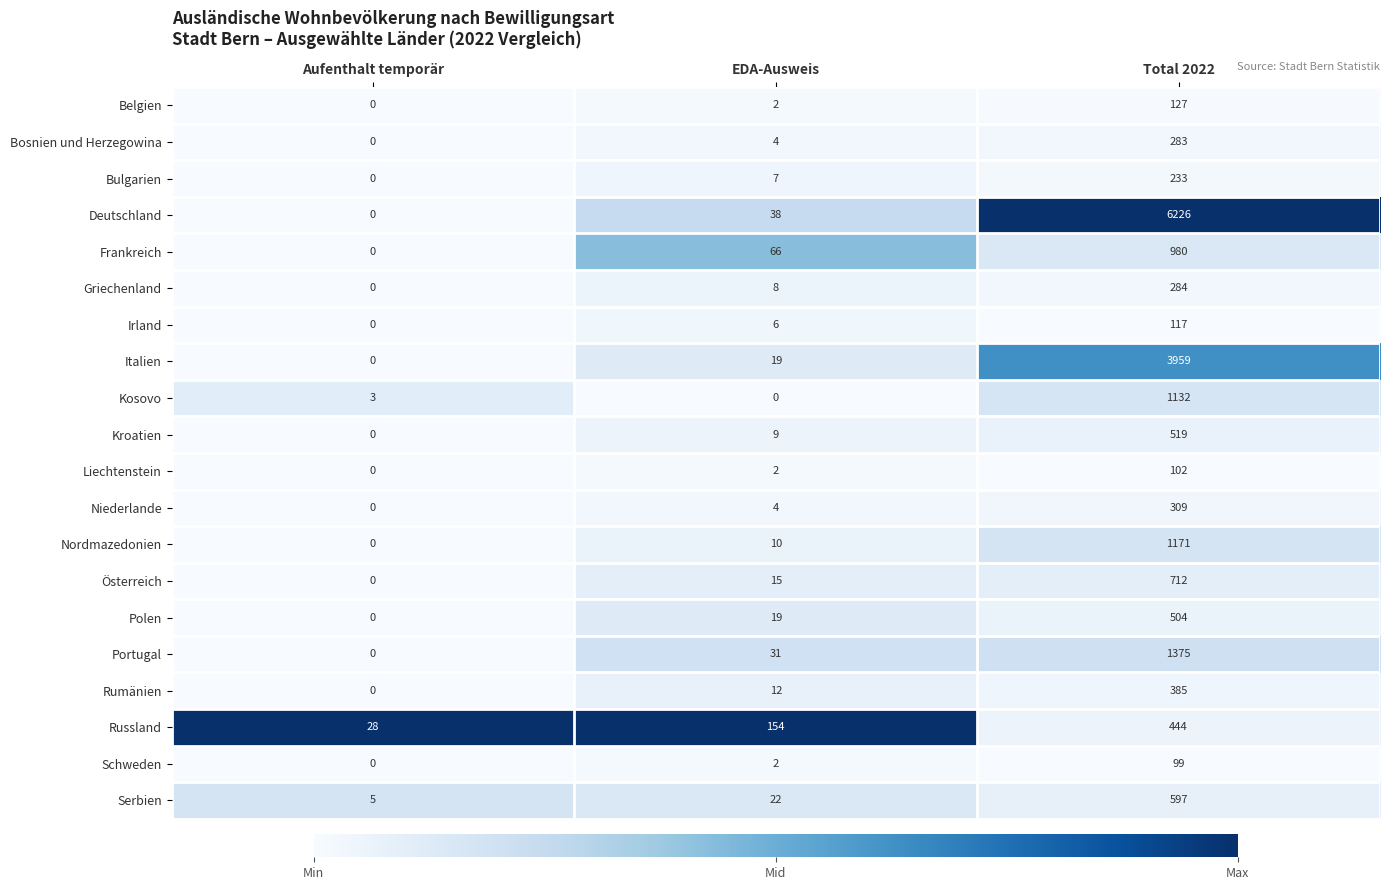

At which category does the chart reach its peak across all series?

Total 2022